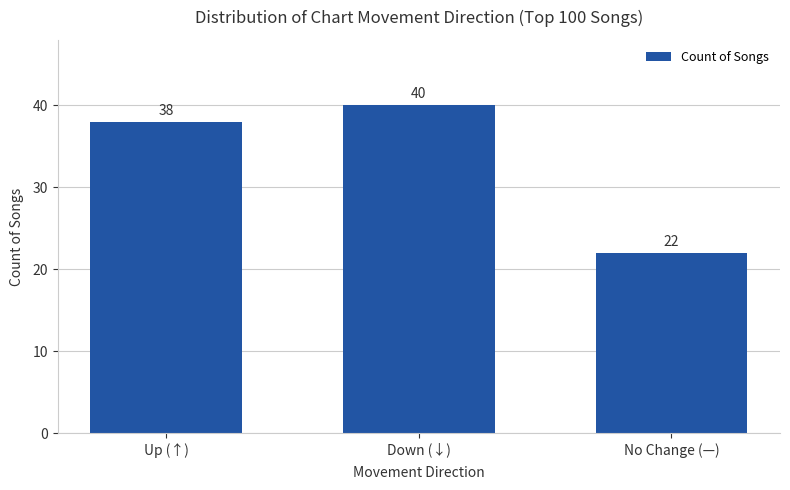

Rank the categories by value from highest to lowest.

Down (↓), Up (↑), No Change (—)